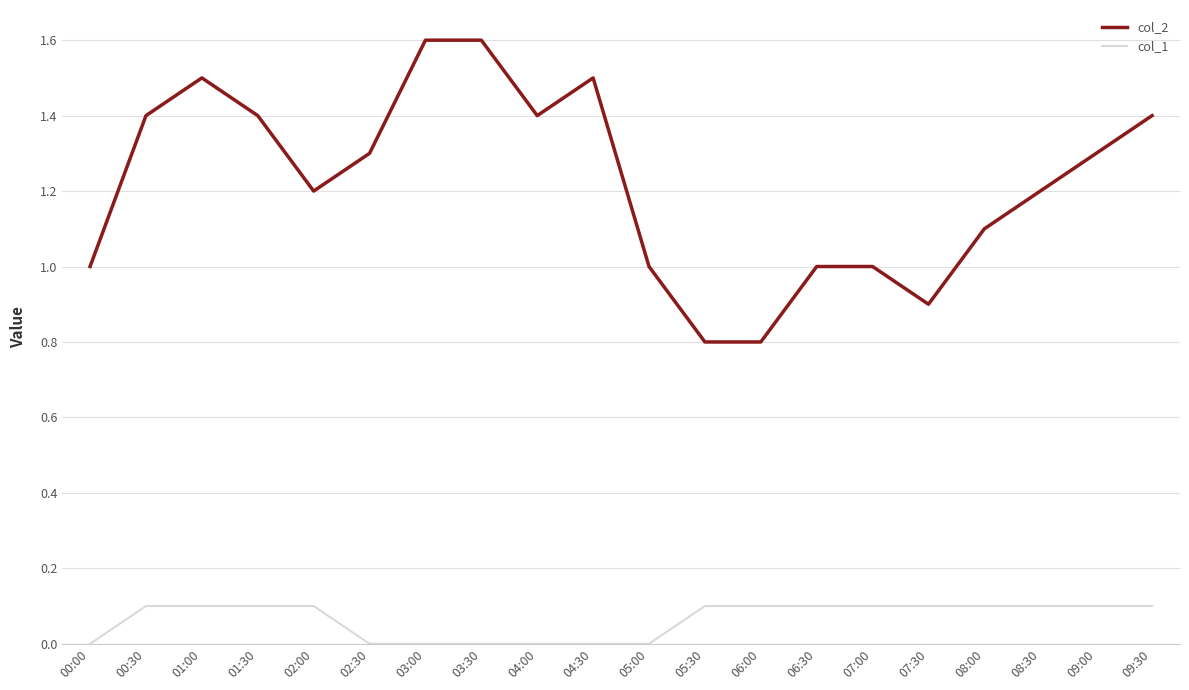

Between 02:00 and 06:30, which series saw the biggest shift?

col_2